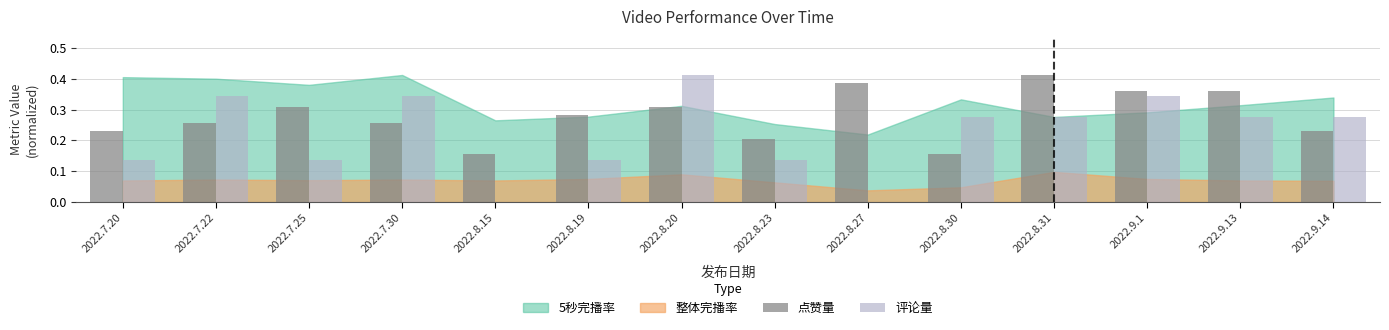

The value of 评论量 at 2022.9.14 is 0.1. True or false?

False